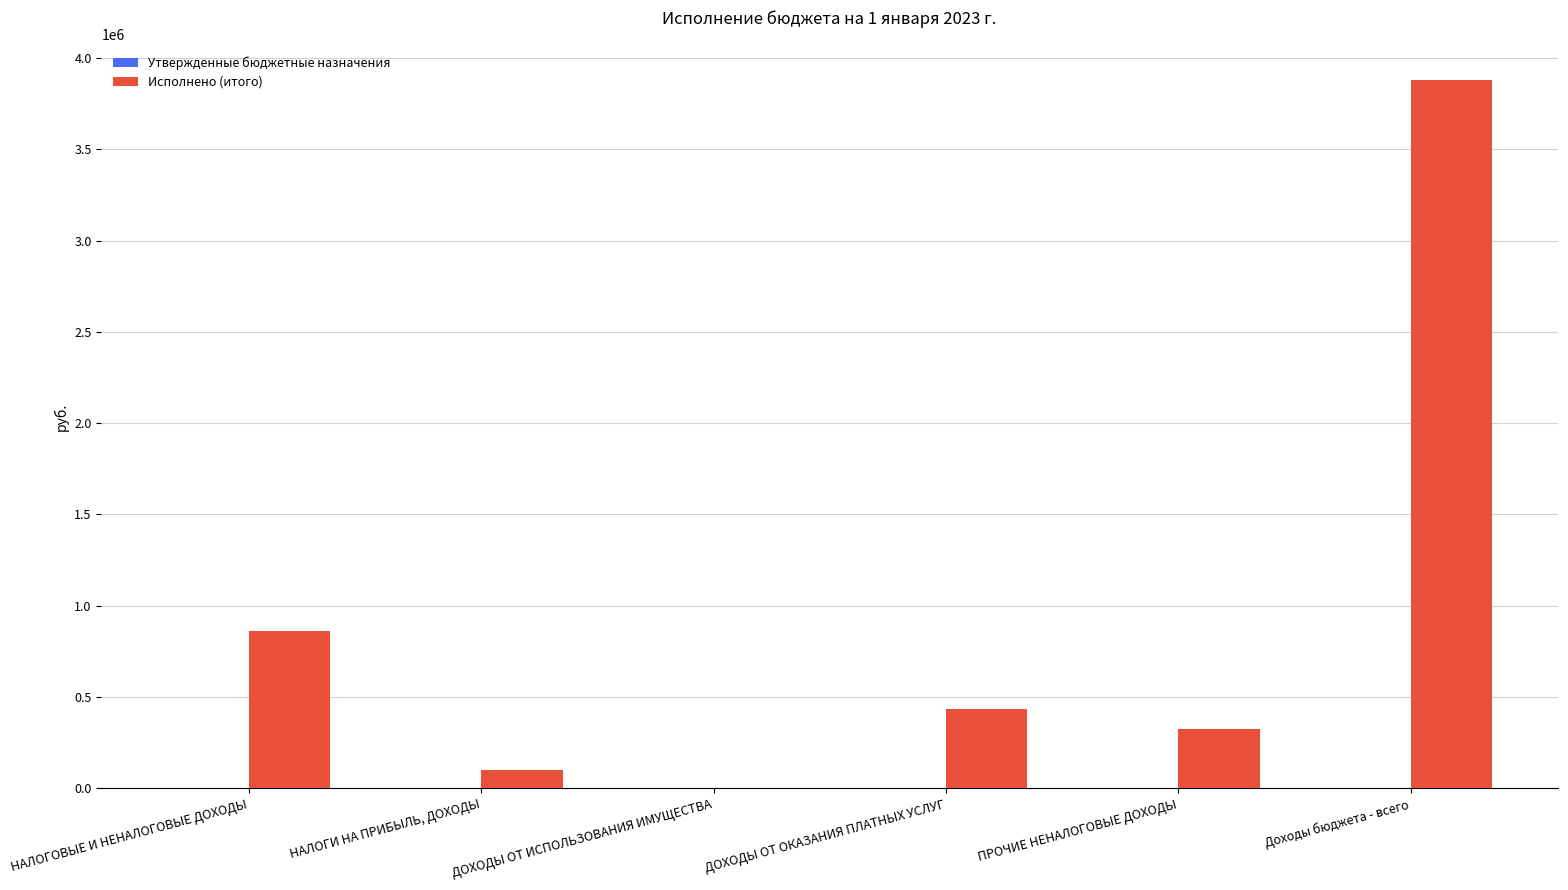

The chart shows a value of 1257862.9 at НАЛОГОВЫЕ И НЕНАЛОГОВЫЕ ДОХОДЫ. True or false?

False